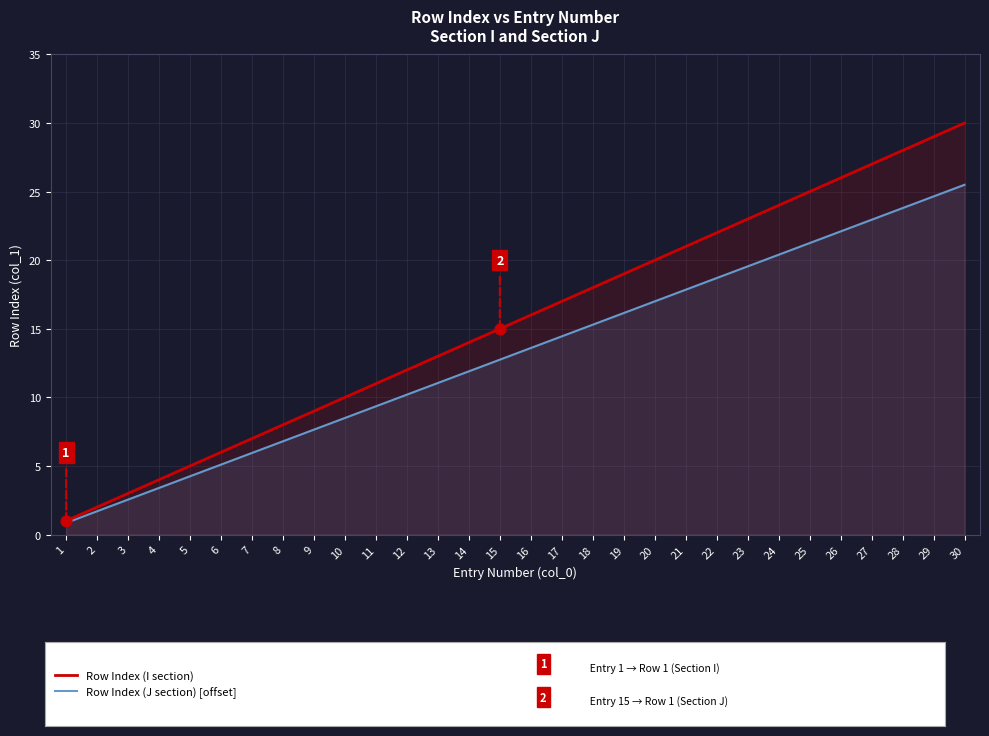

What are all the series names shown in the legend?

Row Index (I section), Row Index (J section)